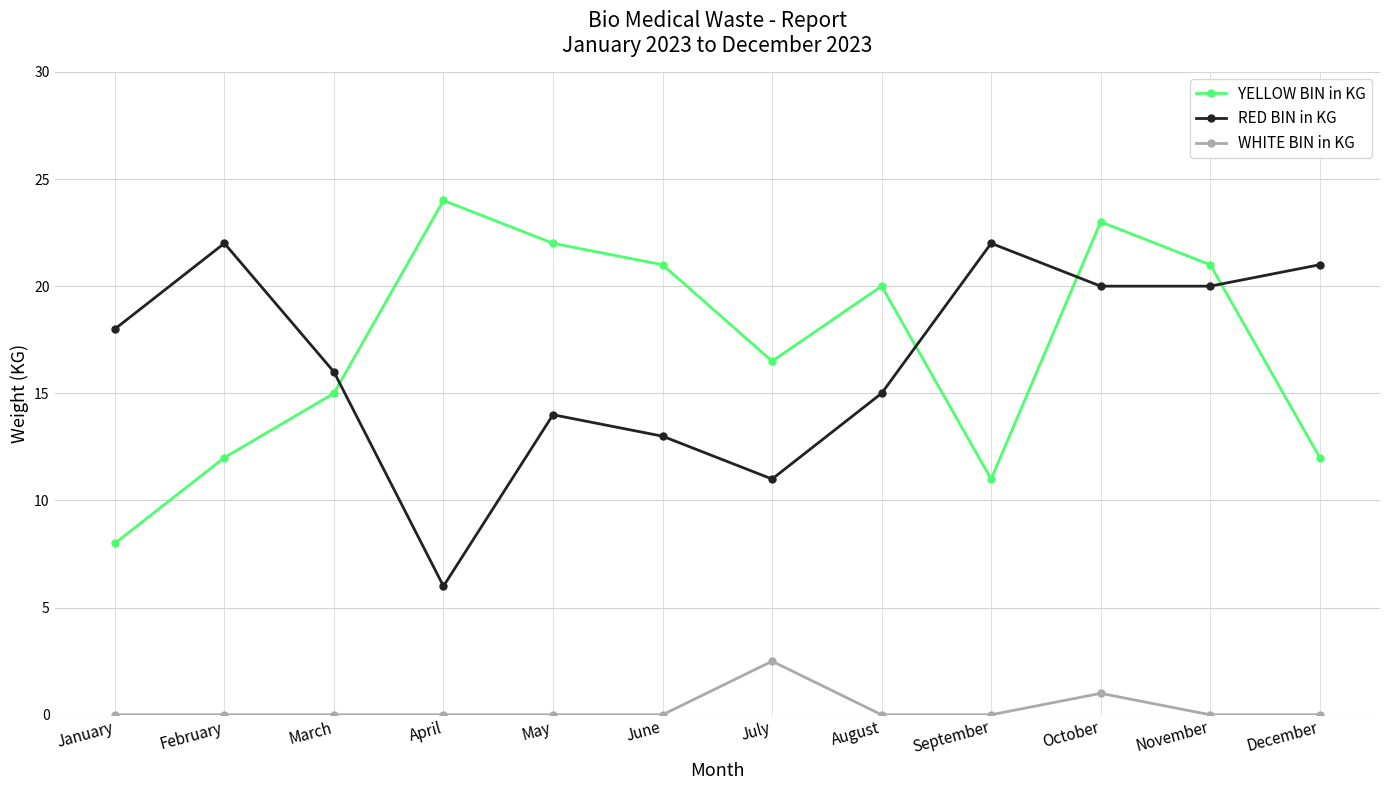

Which series has the largest total across all categories?

YELLOW BIN in KG